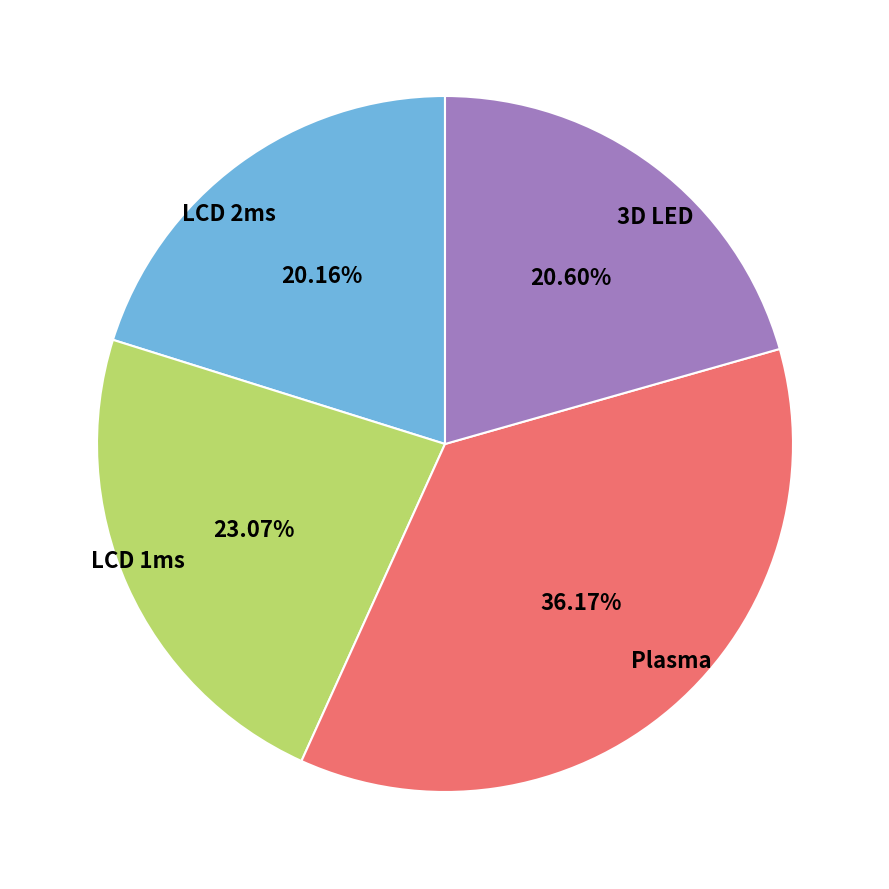

Count the number of slices in the pie.

4